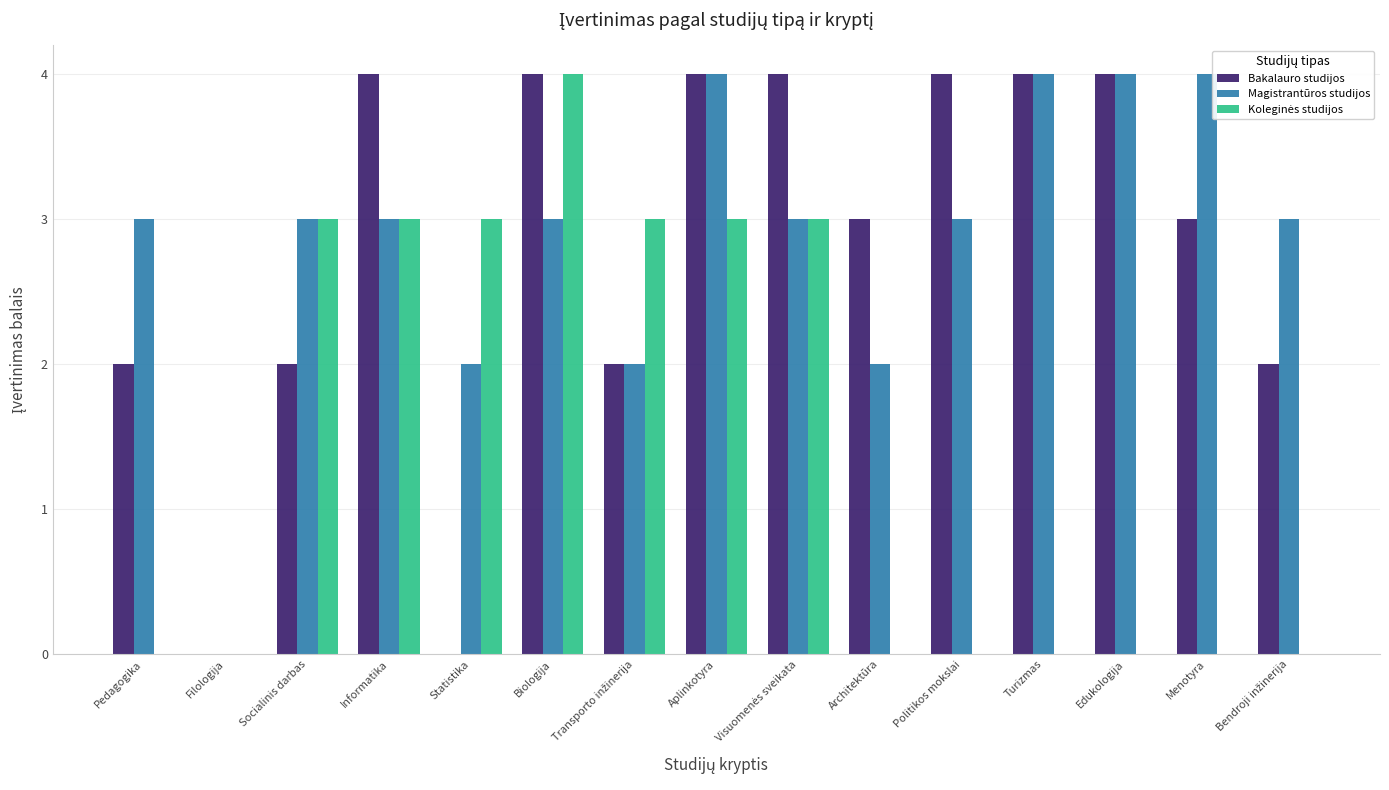

Does the chart contain stacked bars?

No